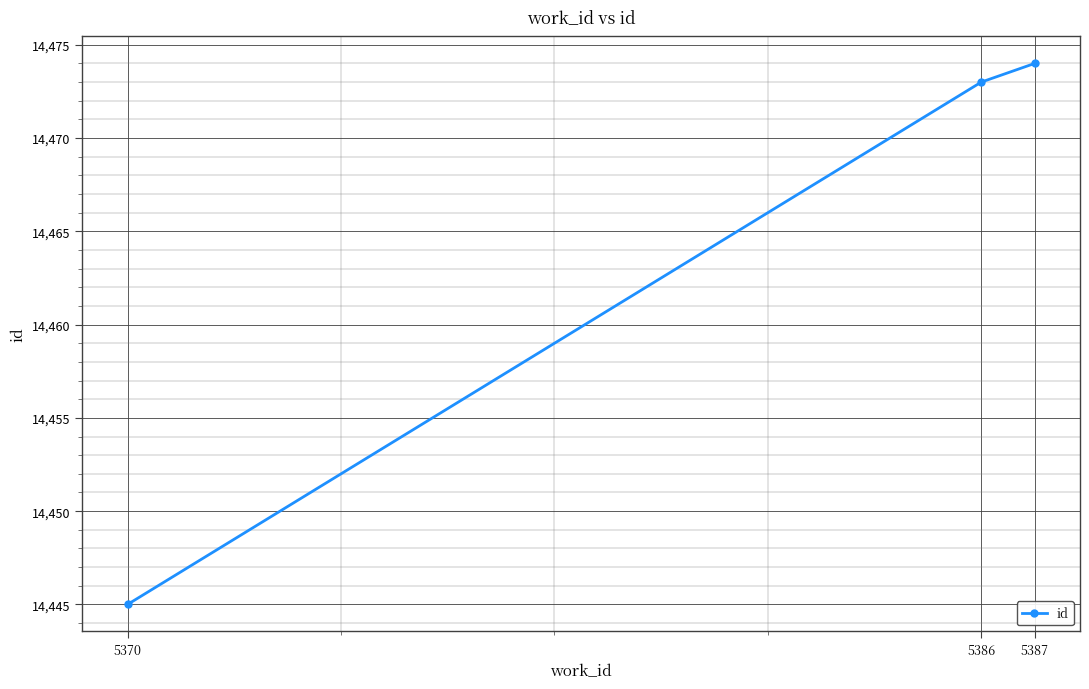

What is the change in value from 5370 to 5386?

+28